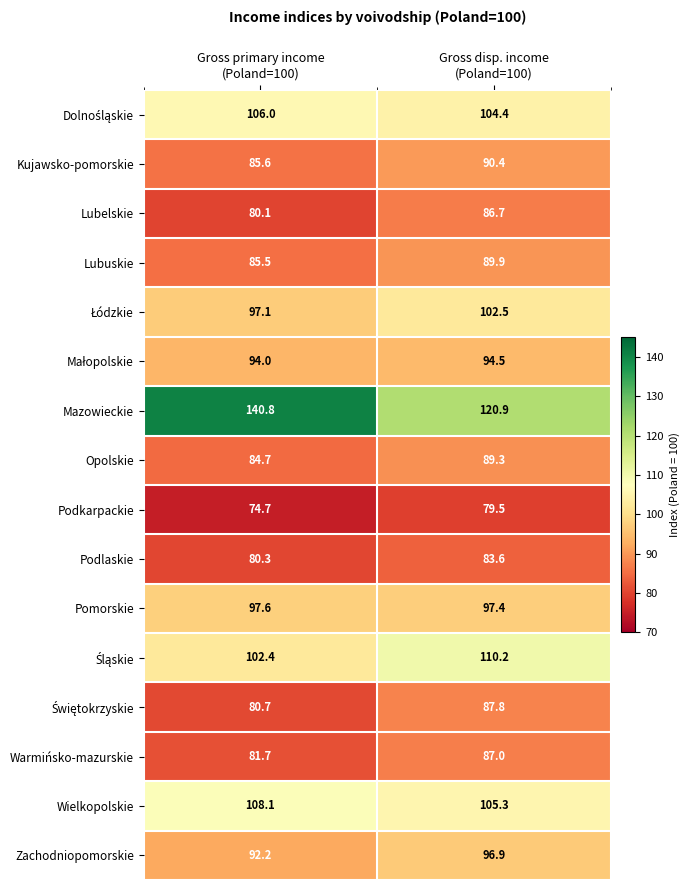

What is the sum of all Lubelskie values?

166.8